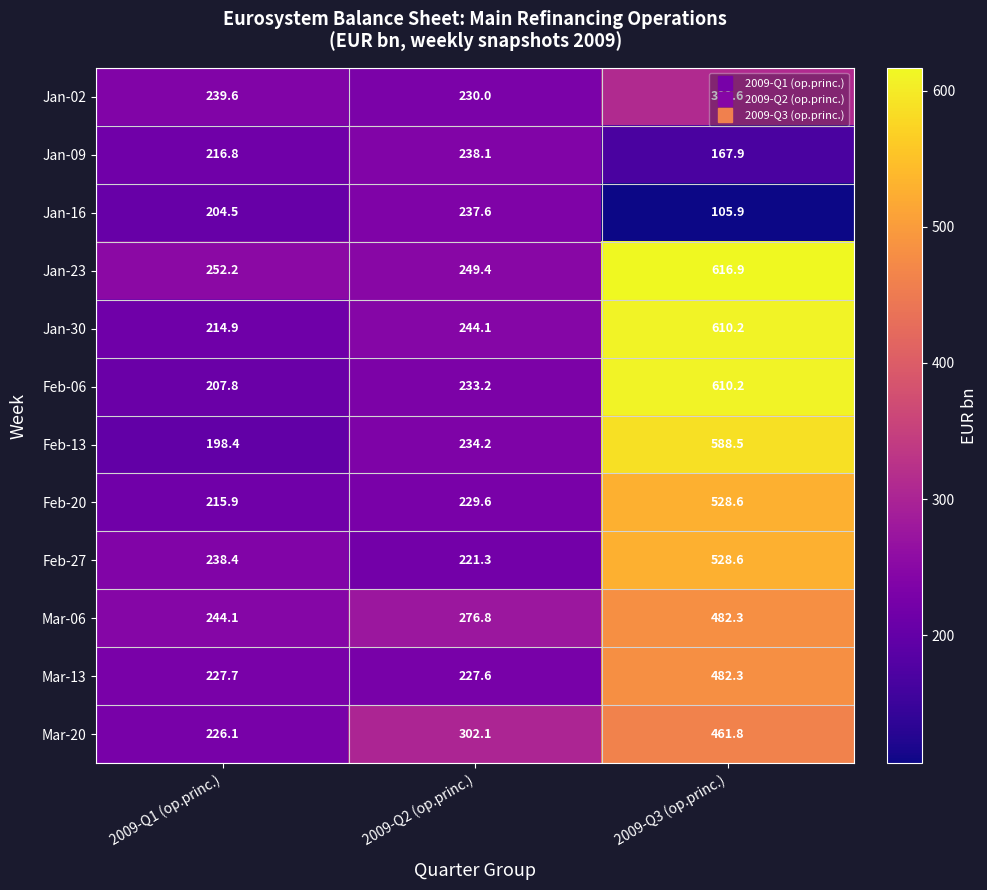

Count the number of categories in the chart.

3